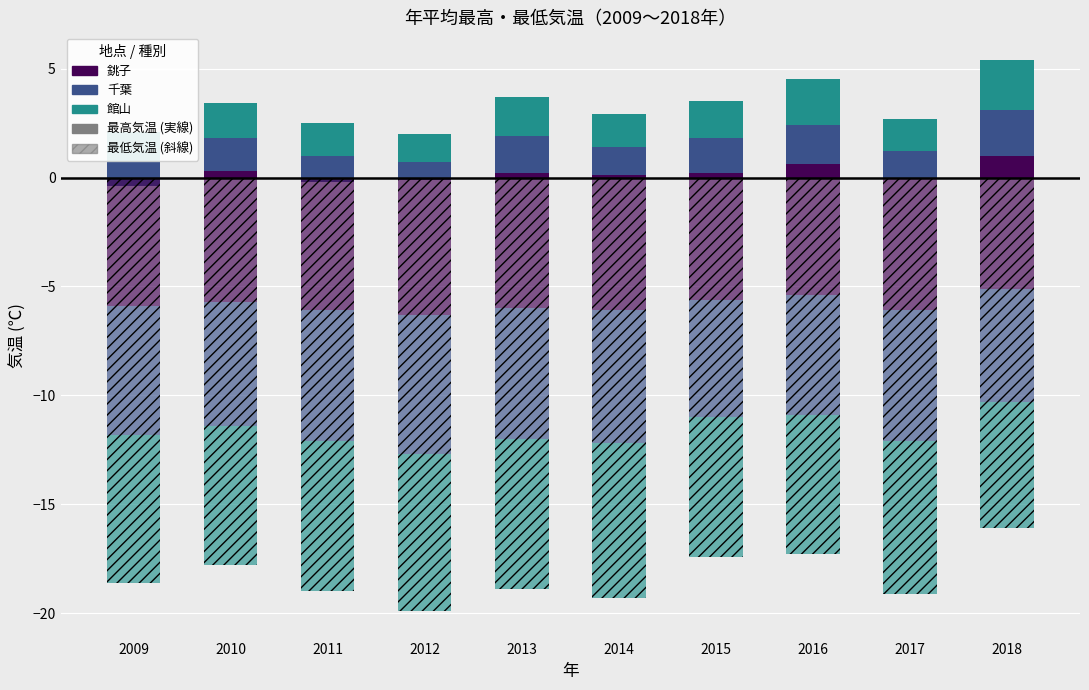

Reading left to right, extract all data points from this chart.

銚子(最高): -0.4	0.3	-0.2	-0.1	0.2	0.1	0.2	0.6	0.0	1.0
千葉(最高): 1.1	1.5	1.2	0.8	1.7	1.3	1.6	1.8	1.2	2.1
館山(最高): 1.4	1.6	1.5	1.3	1.8	1.5	1.7	2.1	1.5	2.3
銚子(最低): -5.9	-5.7	-6.1	-6.3	-6.0	-6.1	-5.6	-5.4	-6.1	-5.1
千葉(最低): -5.9	-5.7	-6.0	-6.4	-6.0	-6.1	-5.4	-5.5	-6.0	-5.2
館山(最低): -6.8	-6.4	-6.9	-7.2	-6.9	-7.1	-6.4	-6.4	-7.0	-5.8